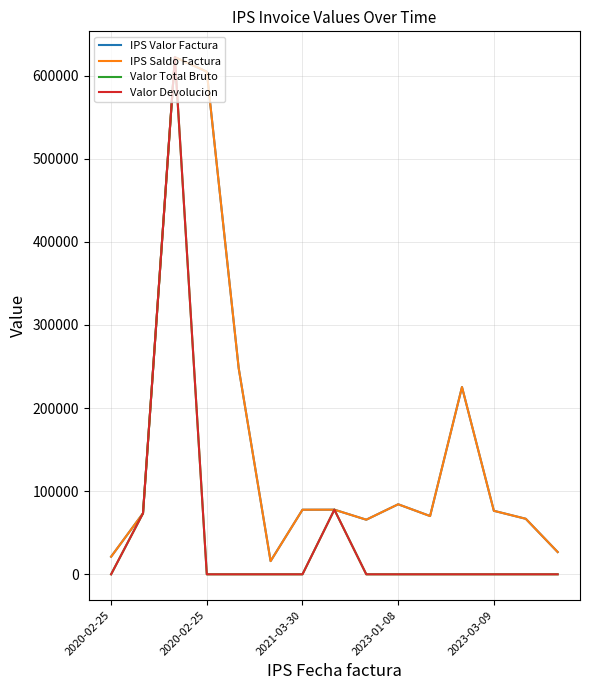

Does the chart display data point markers on the line(s)?

No